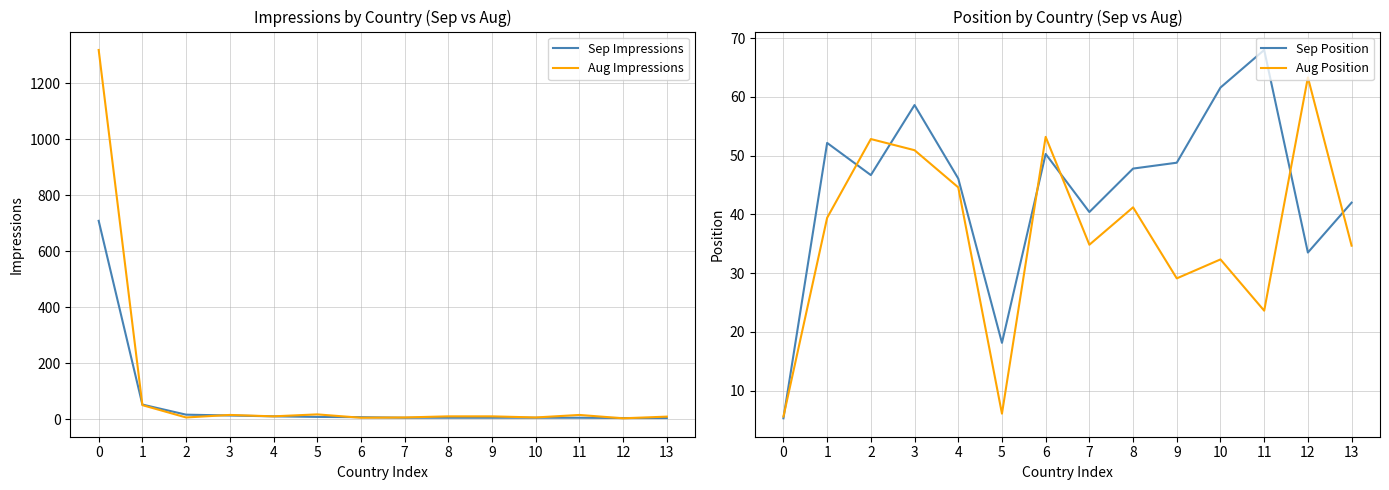

What is the total value across all series at 13?

89.7